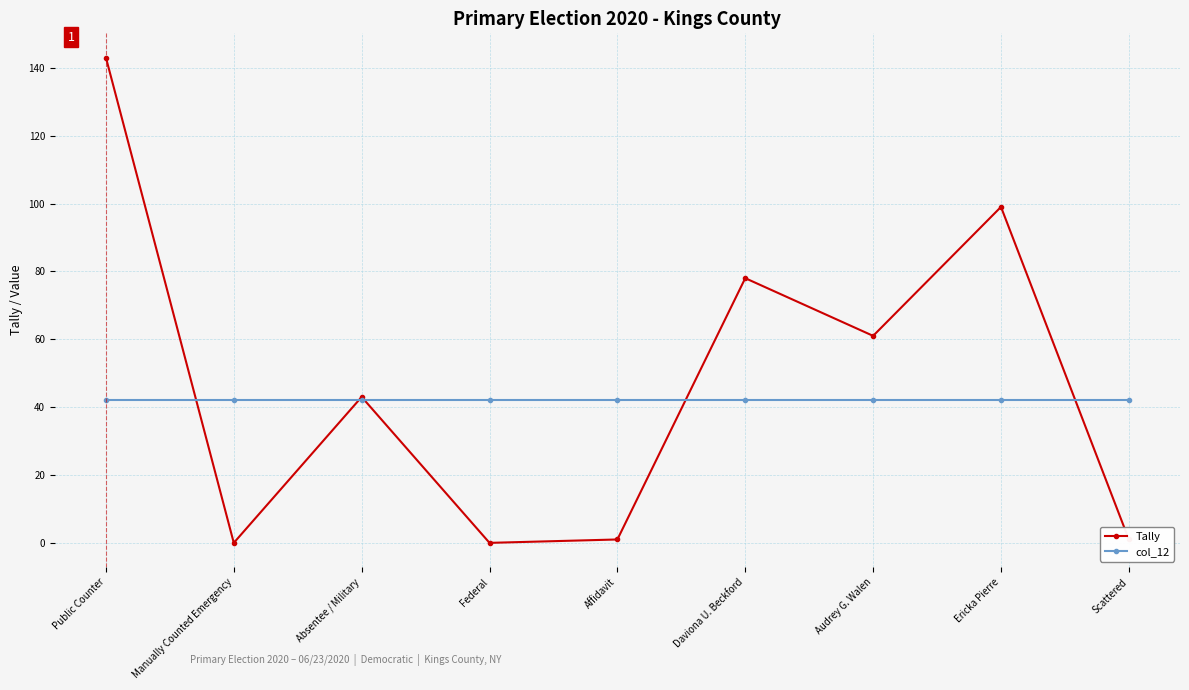

Is the value of col_12 at Affidavit greater than the value of Tally at Daviona U. Beckford?

No